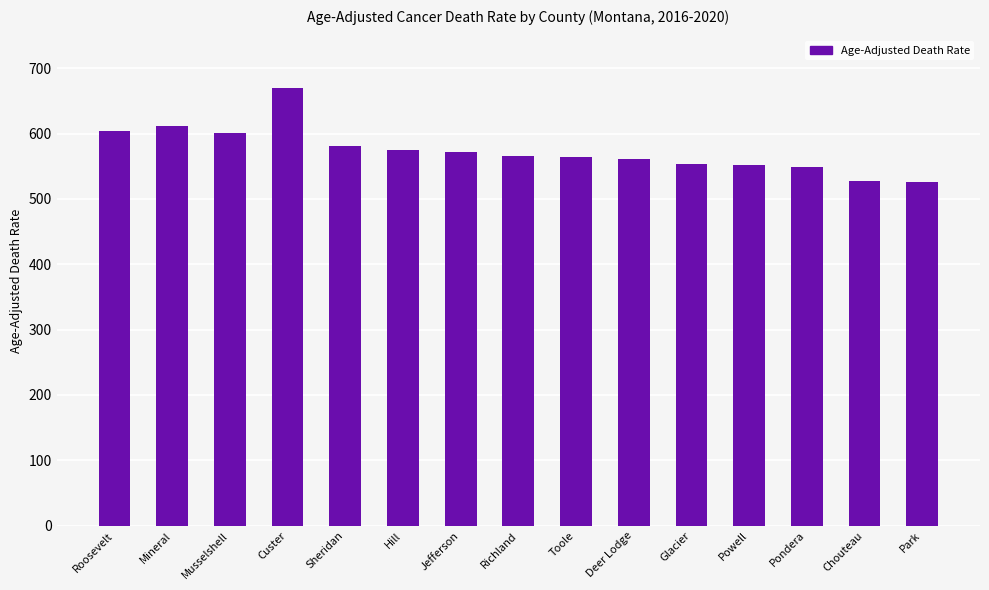

The chart shows a value of 939.7 at Deer Lodge. True or false?

False